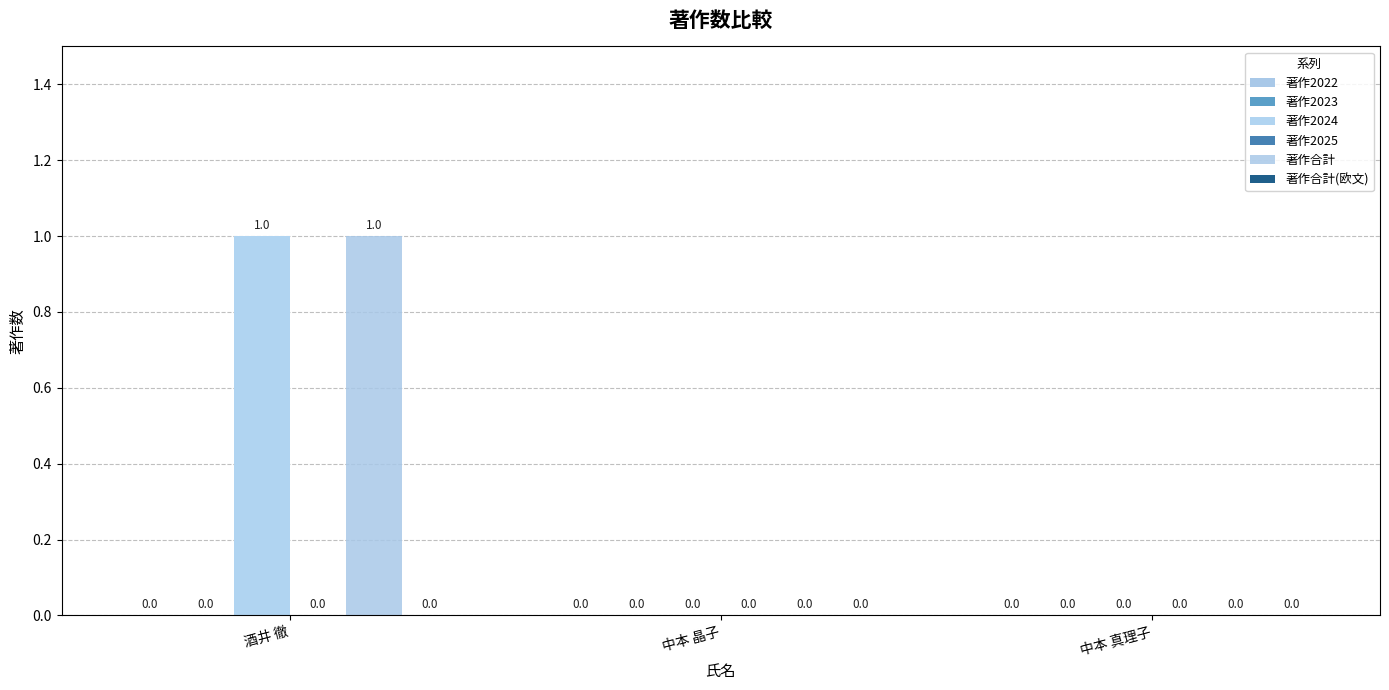

True or false: 著作2024 has a value of 1 at 酒井 徹.

True